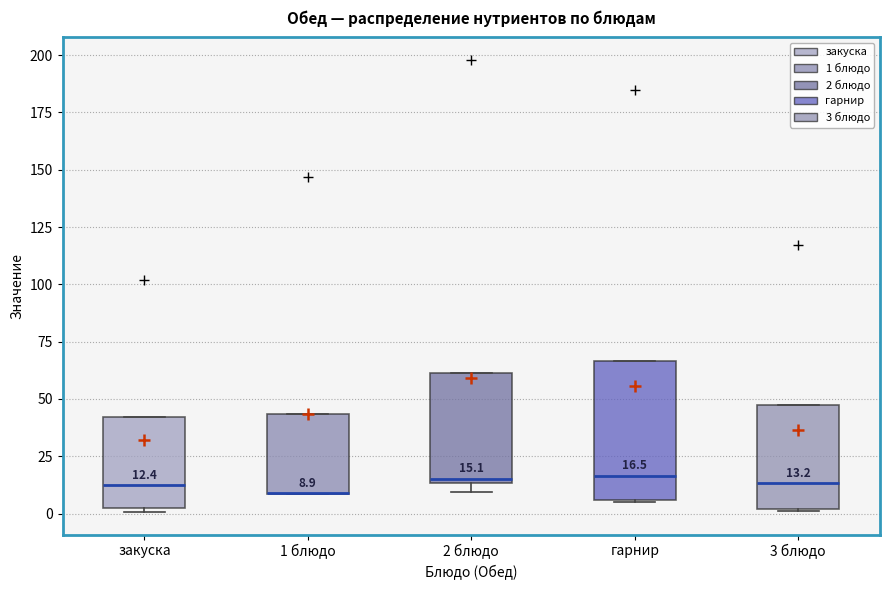

Comparing the boxes themselves (not the whiskers), which one is the tallest?

гарнир